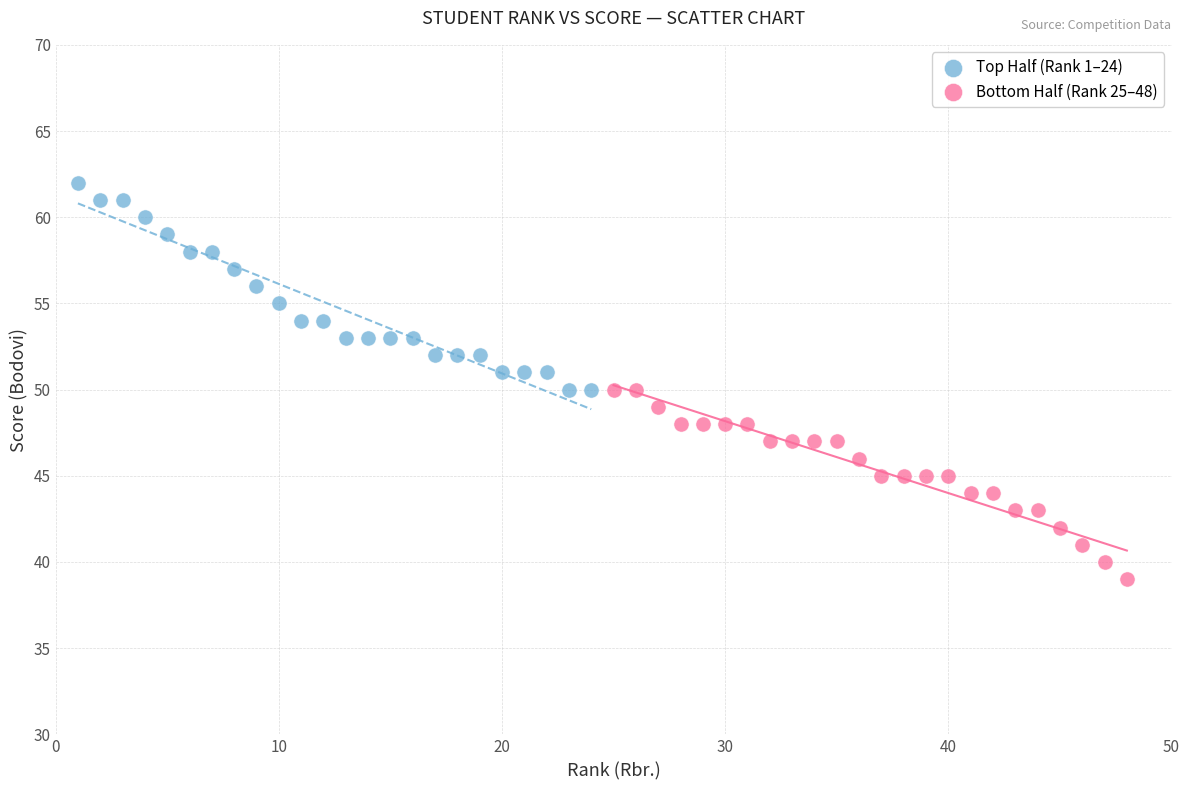

Which series contains the highest Y value?

Top Half (Rank 1–24)